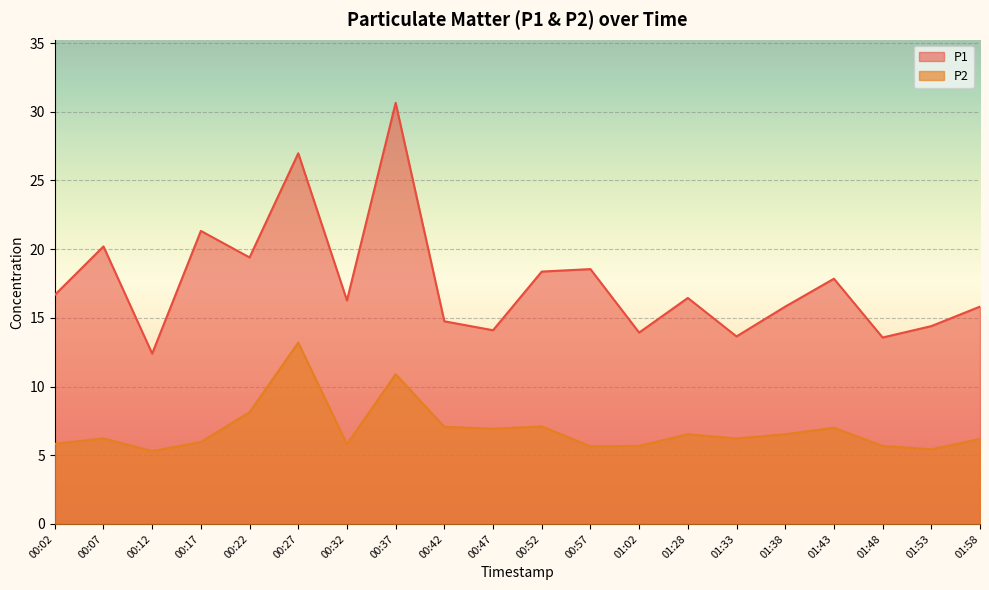

The P2 series shows 5.7 at 01:48. True or false?

True